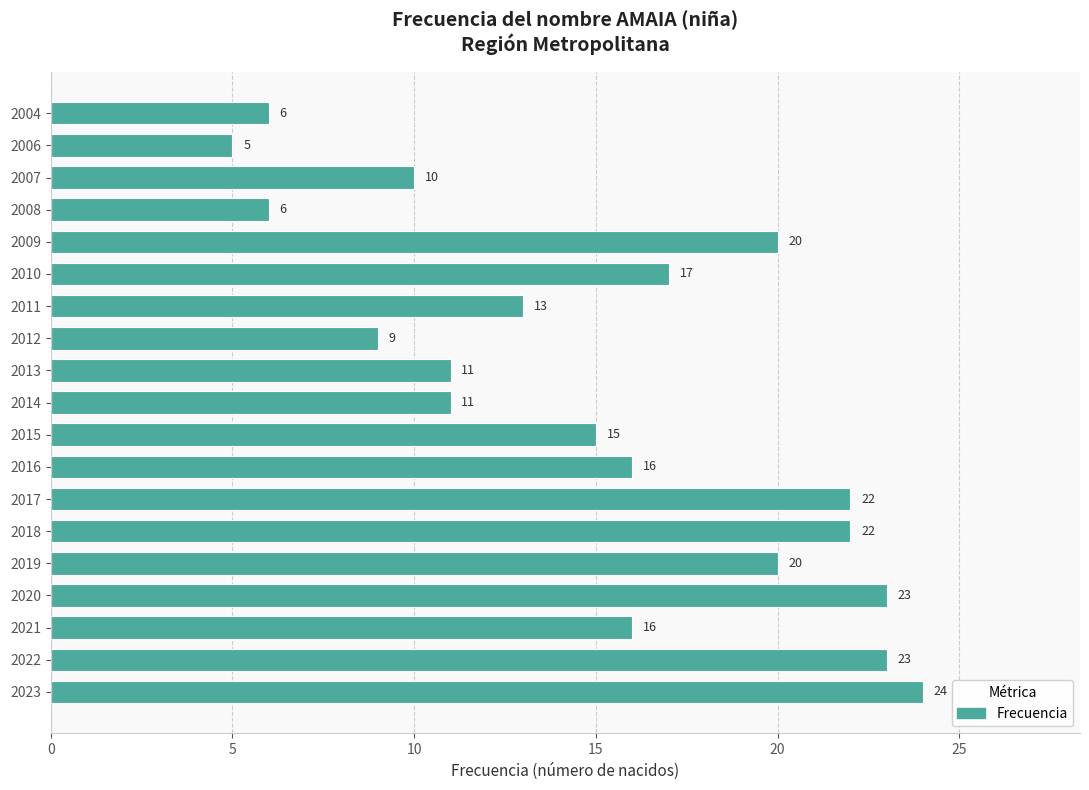

Are the bars grouped side by side (vs. stacked)?

No